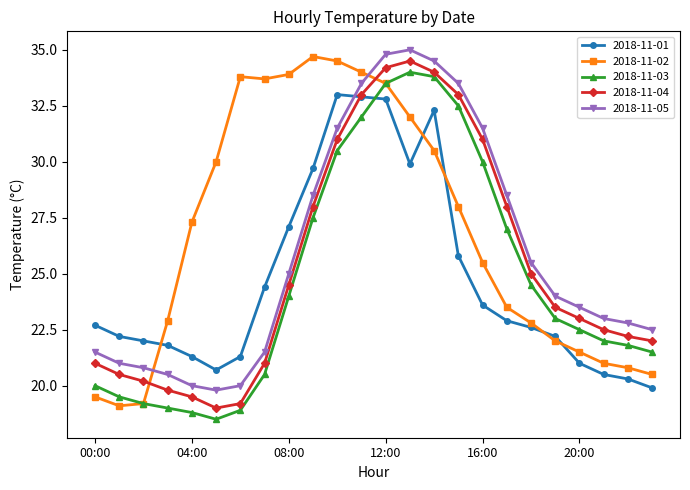

True or false: 2018-11-05 and 2018-11-04 intersect in this chart.

False